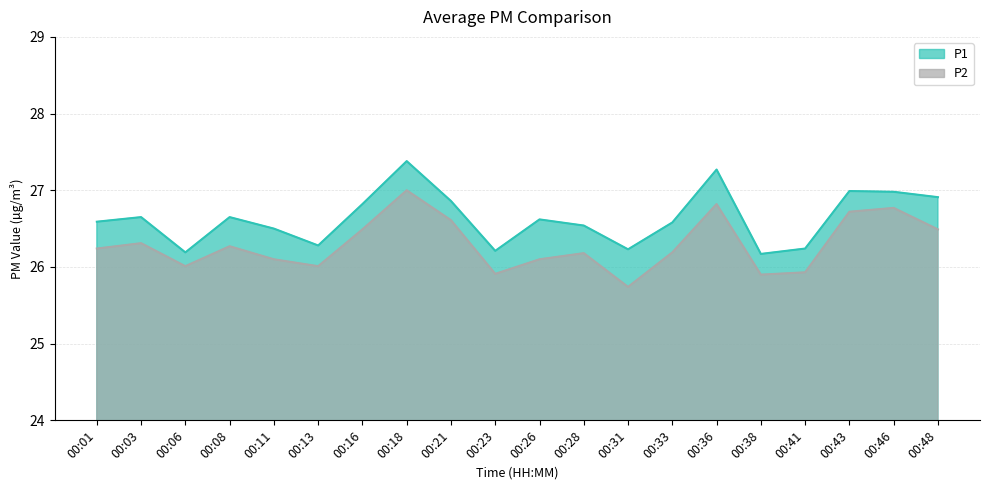

At which category does P2 reach its first local valley?

00:06